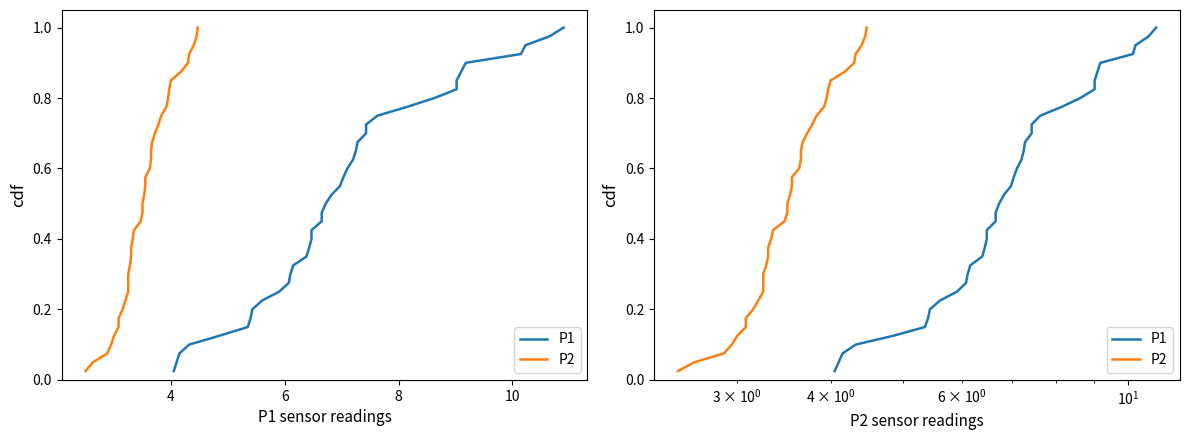

True or false: P1 and P2 intersect in this chart.

False